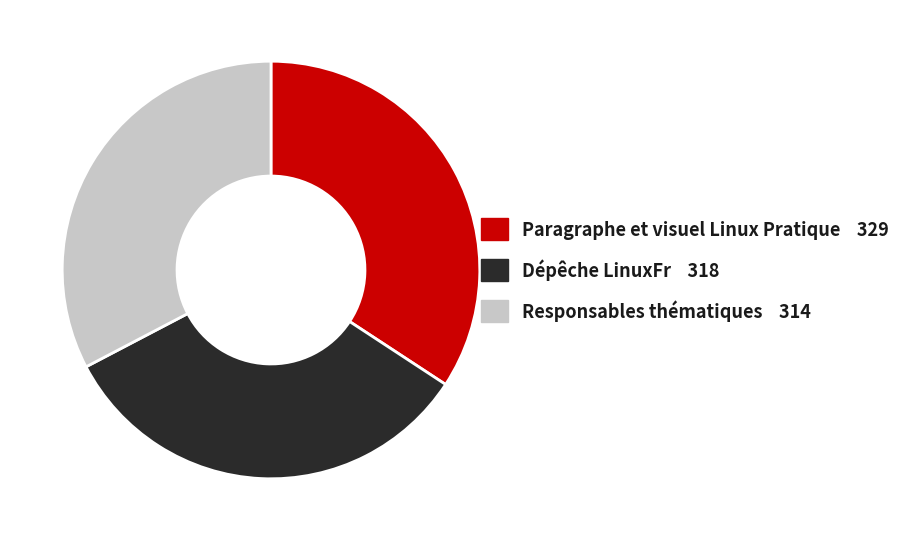

What is the largest slice in the pie chart?

Paragraphe et visuel Linux Pratique